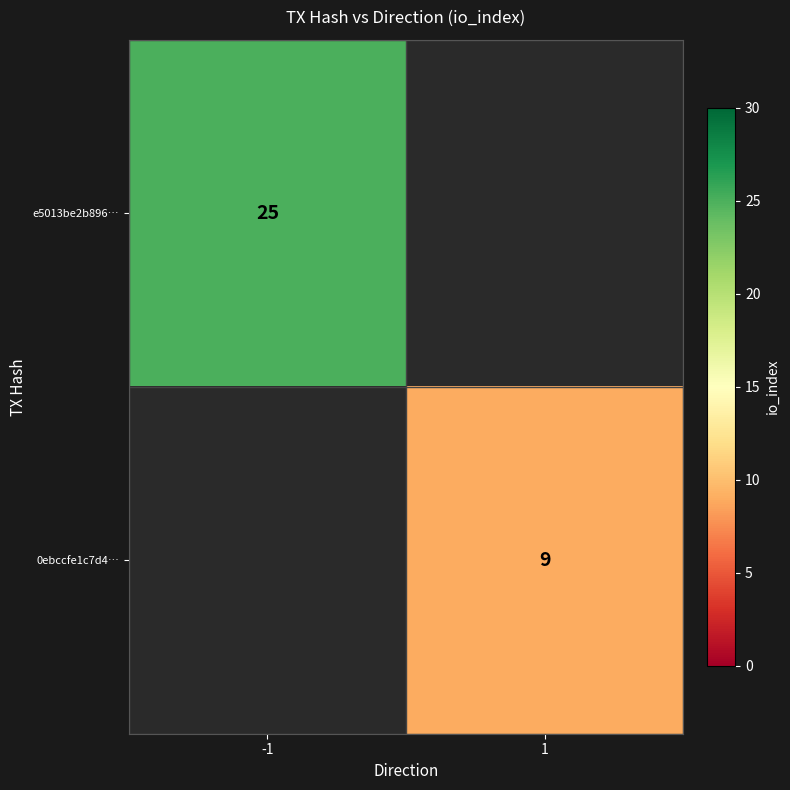

The 0ebccfe1c7d4… series shows 9 at 1. True or false?

True